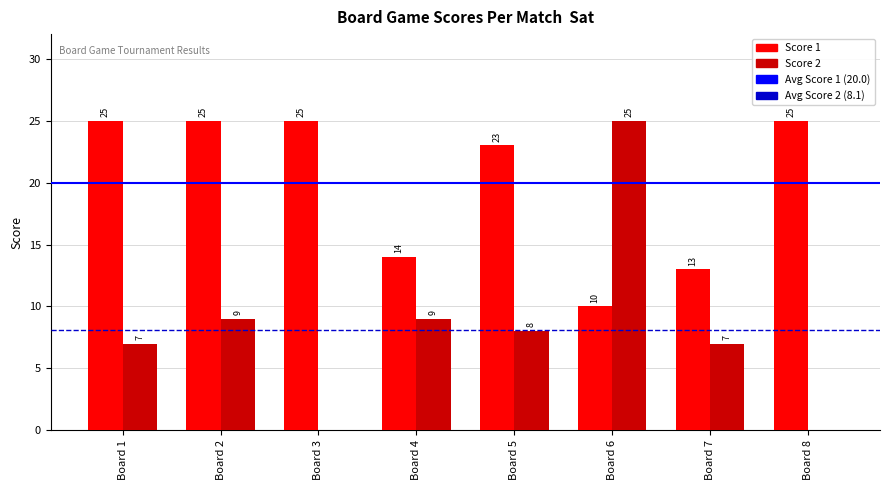

What is the sum of the Score 2 values at Board 7 and Board 2?

16